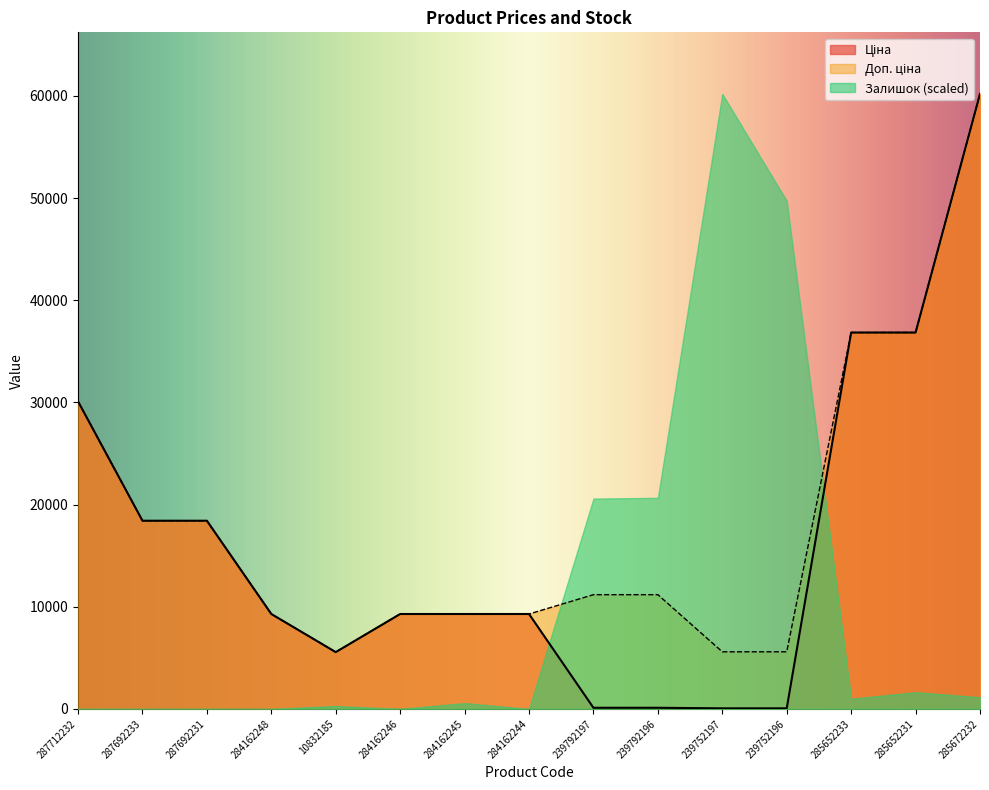

The value of Ціна at 285672232 is 93501.5. True or false?

False